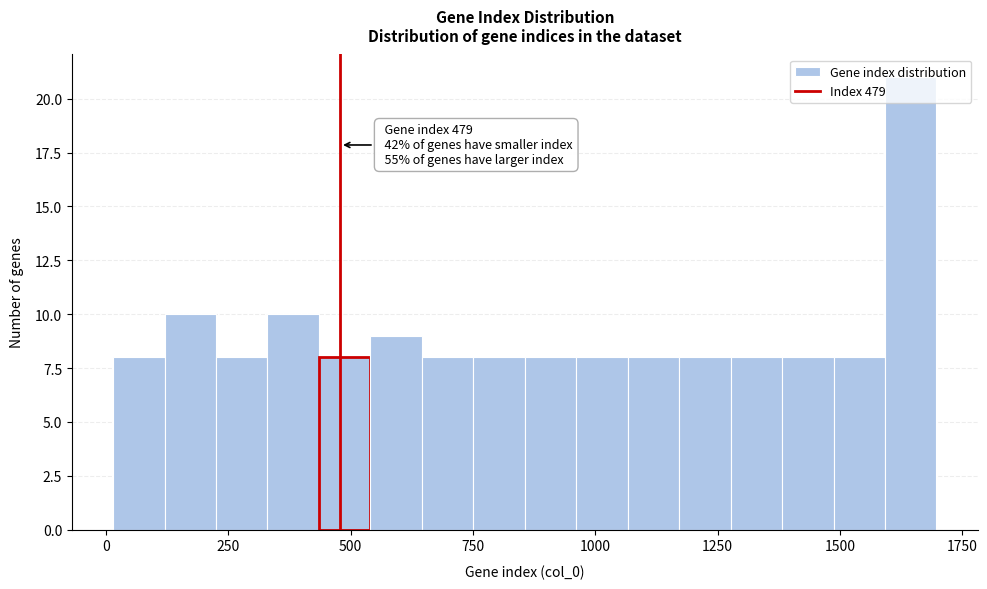

Read against the x-axis, roughly where is the centre of the tallest bar?

1650